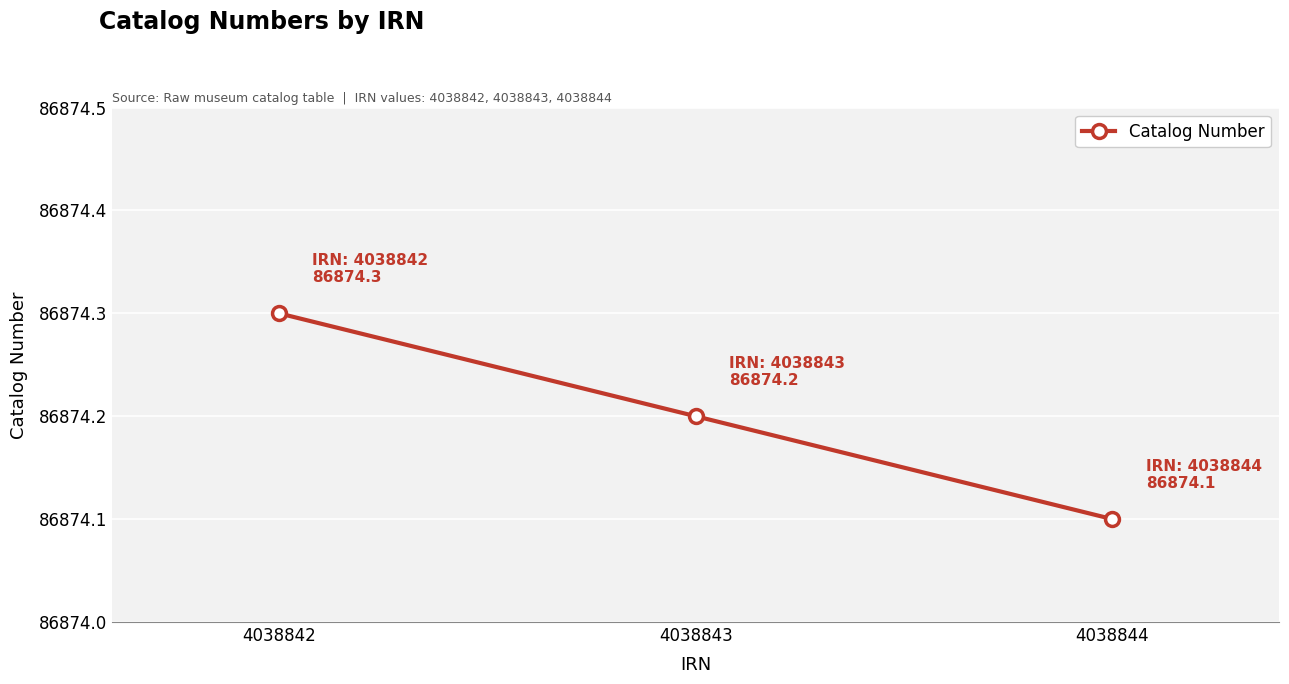

What is the difference between the maximum and minimum values?

0.2